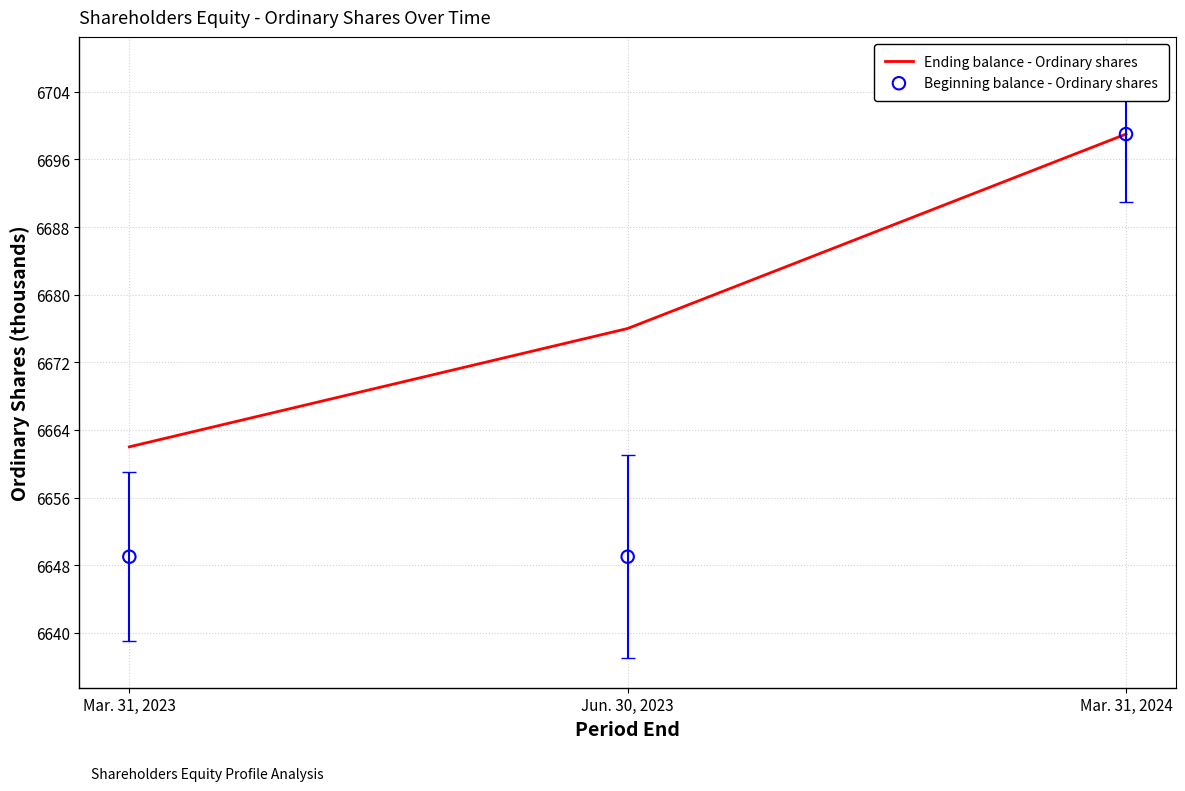

Which series contains the lowest Y value?

Beginning balance - Ordinary shares